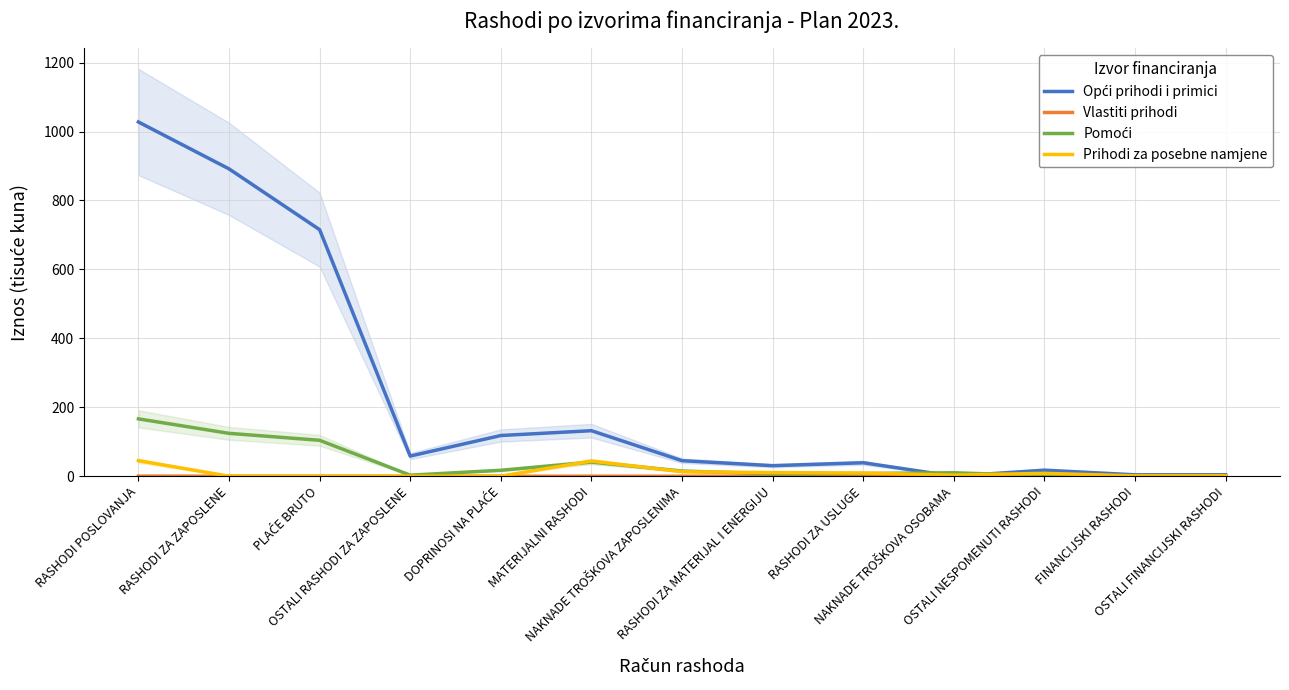

In Opći prihodi i primici, how many points are higher than both neighbors (excluding endpoints)?

3